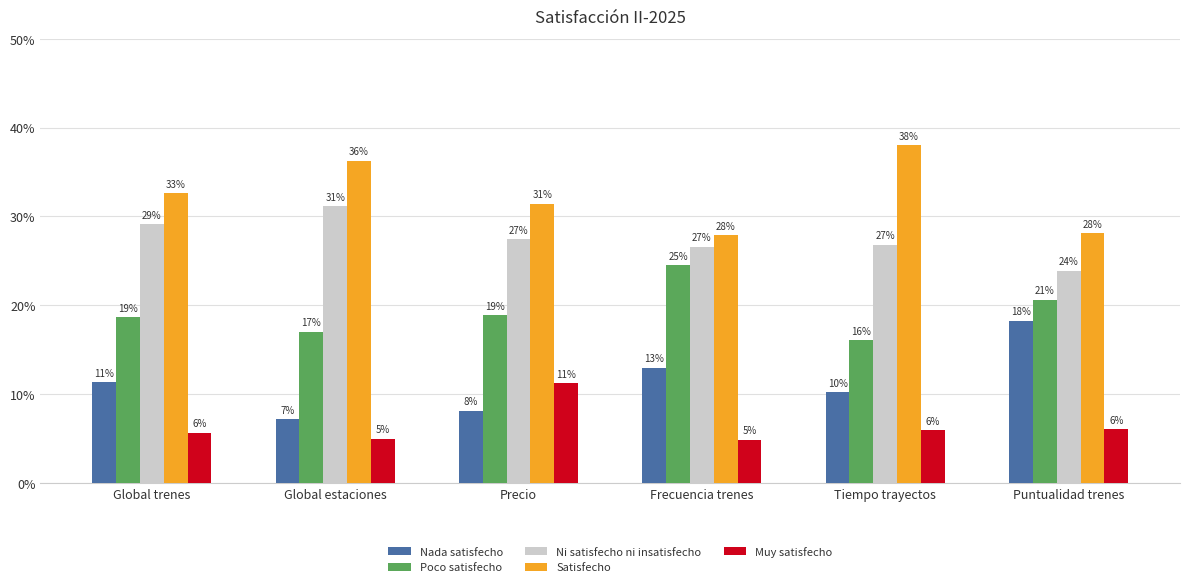

What is the sum of all Satisfecho values?

194.3